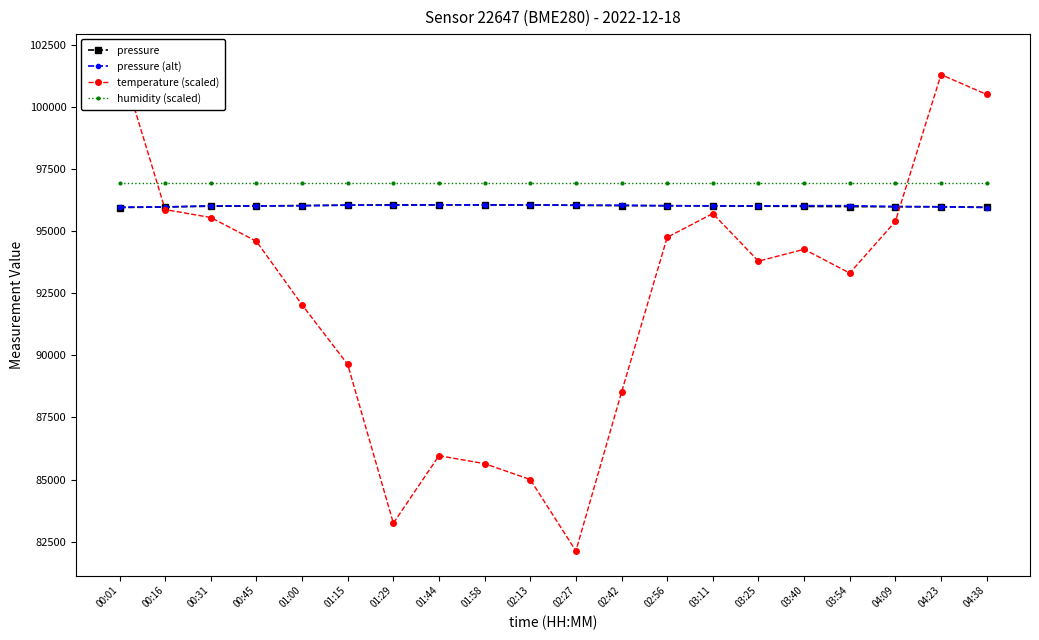

How many interior local peaks does the pressure series have?

1